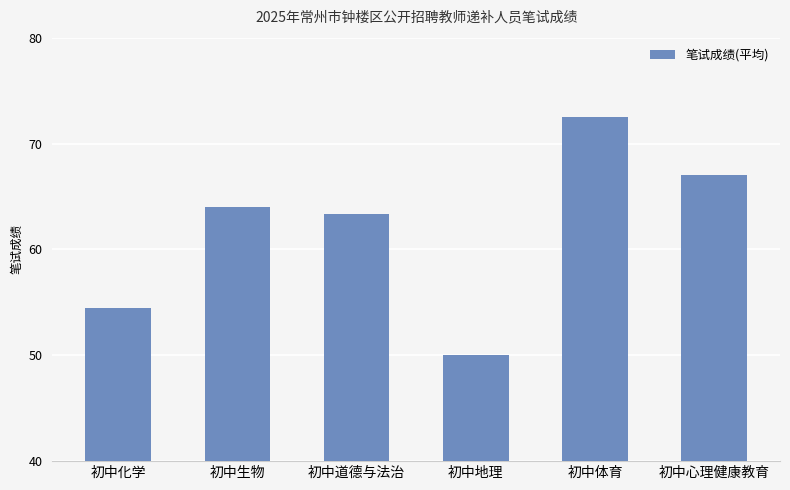

The chart shows a value of 54.5 at 初中化学. True or false?

True